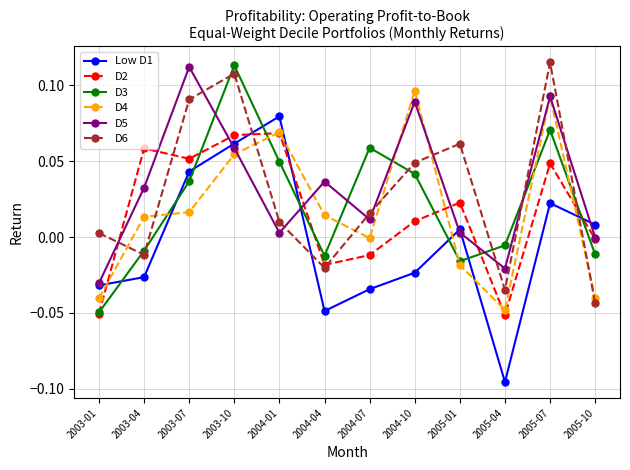

True or false: D6 and D5 cross at least once.

True